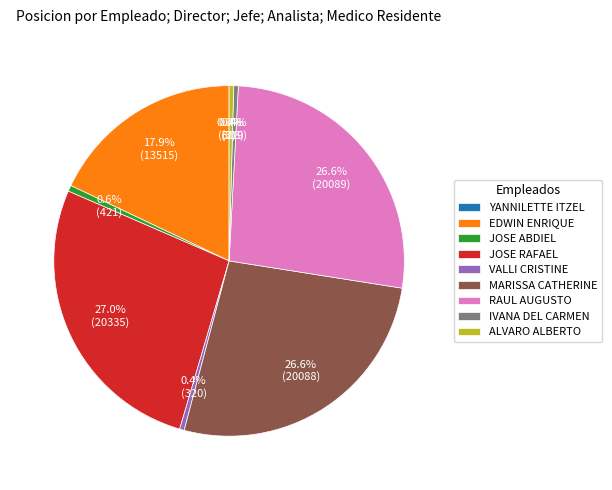

Is it true that EDWIN ENRIQUE is 18% of the pie?

True